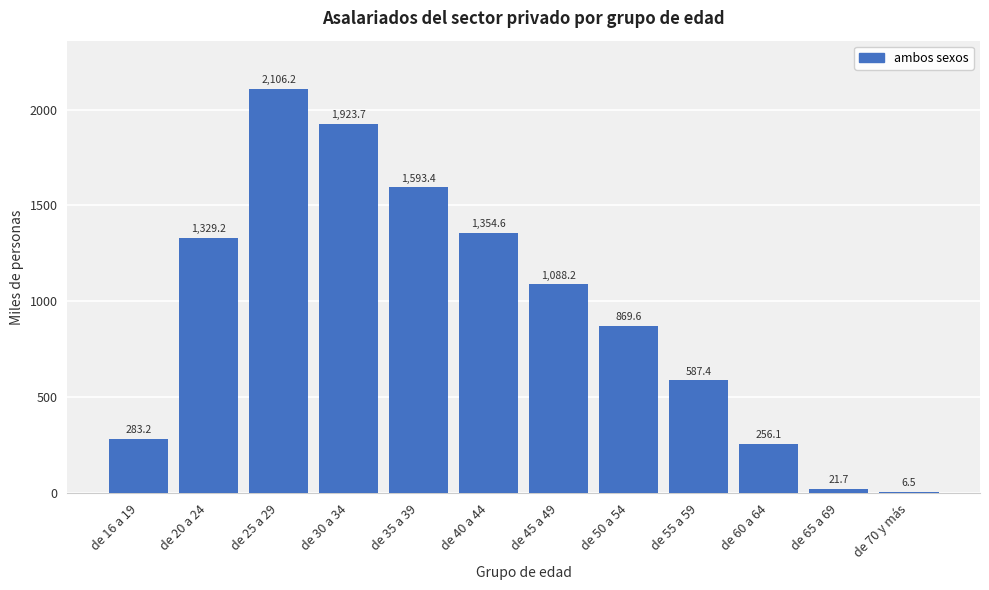

Reading left to right, what are all the values shown in this chart?

de 16 a 19=283.2	de 20 a 24=1329.2	de 25 a 29=2106.2	de 30 a 34=1923.7	de 35 a 39=1593.4	de 40 a 44=1354.6	de 45 a 49=1088.2	de 50 a 54=869.6	de 55 a 59=587.4	de 60 a 64=256.1	de 65 a 69=21.7	de 70 y más=6.5